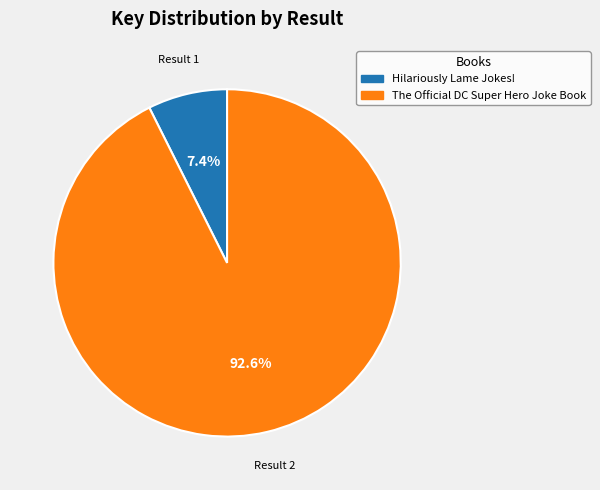

Rank the categories by value from highest to lowest.

The Official DC Super Hero Joke Book, Hilariously Lame Jokes!